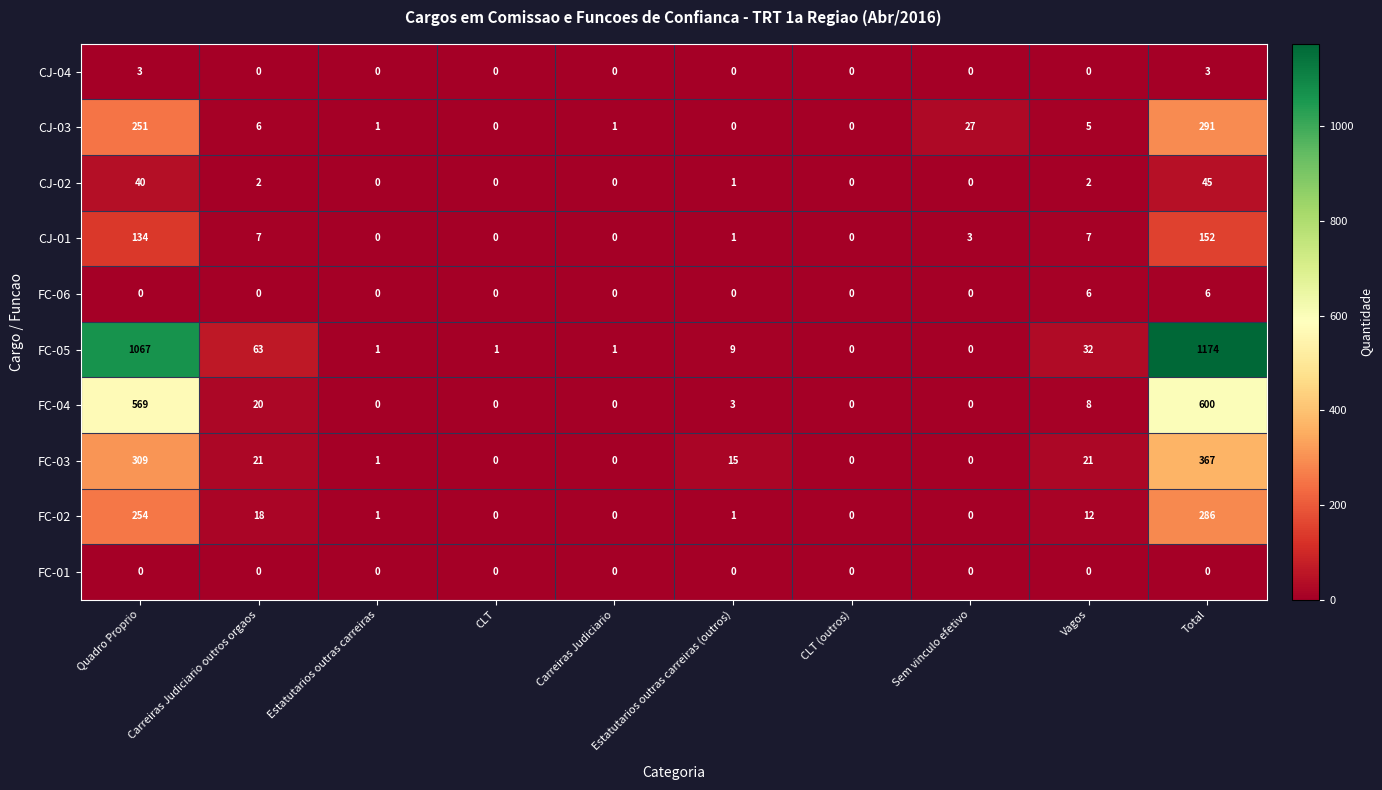

Between Carreiras Judiciario outros orgaos and CLT (outros), which series saw the biggest shift?

FC-05